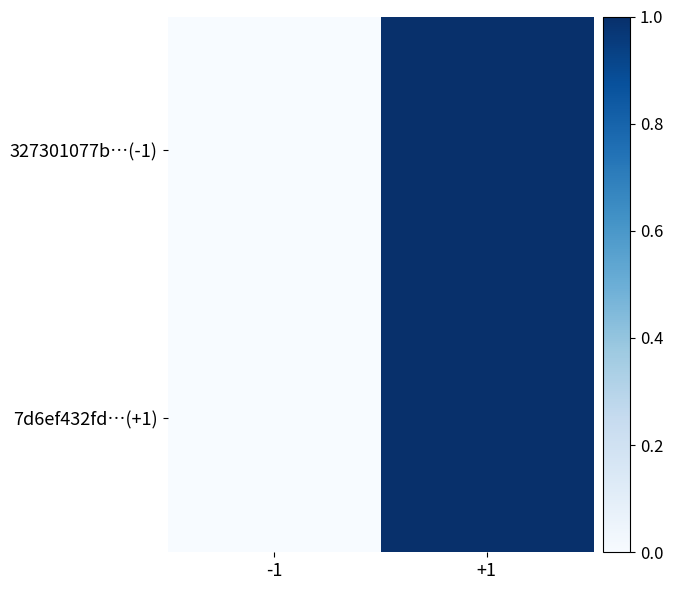

At how many categories does at least one series exceed 0?

1